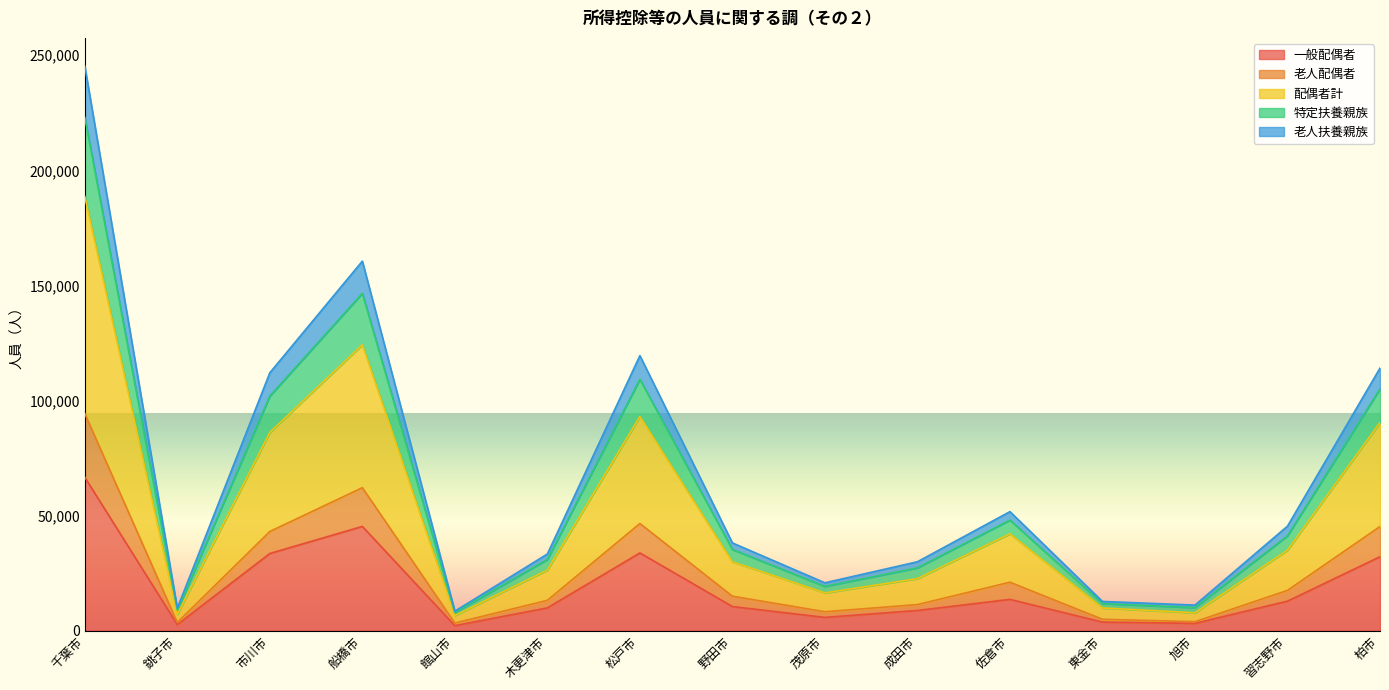

How many interior local peaks does the 老人配偶者 series have?

3